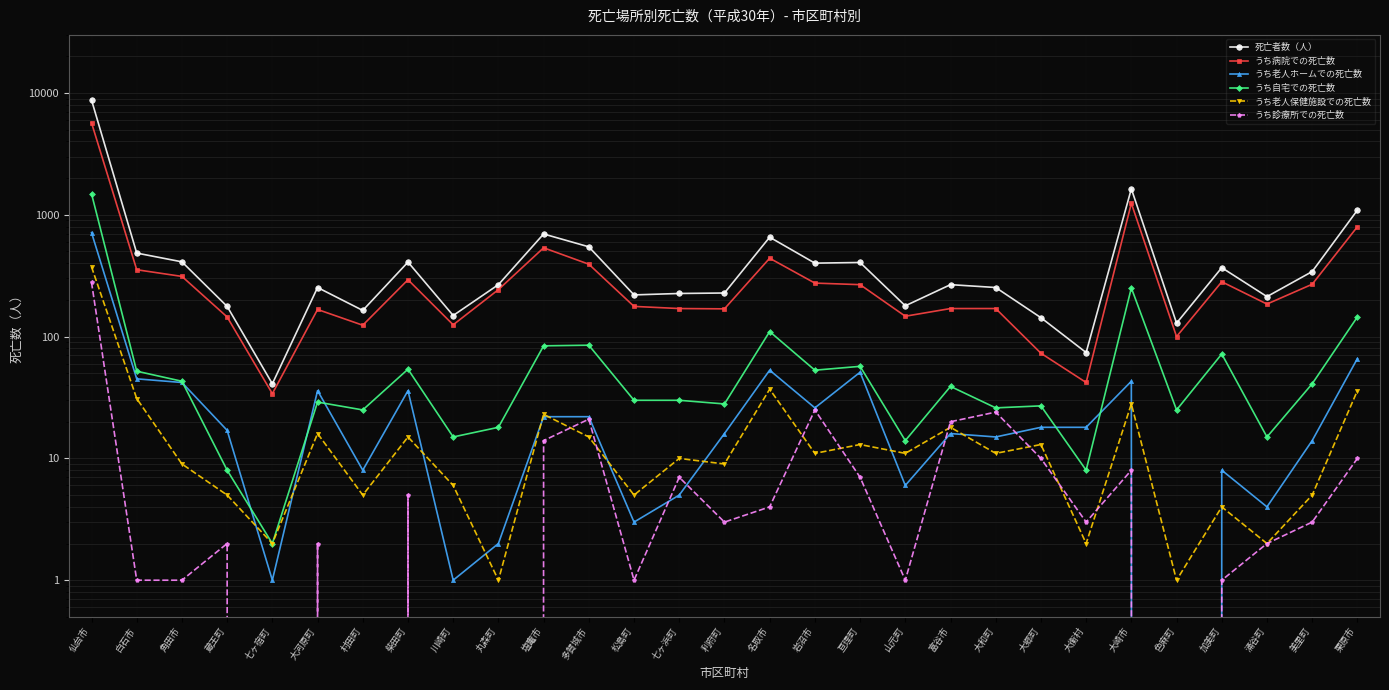

True or false: うち病院での死亡数 and うち自宅での死亡数 intersect in this chart.

False